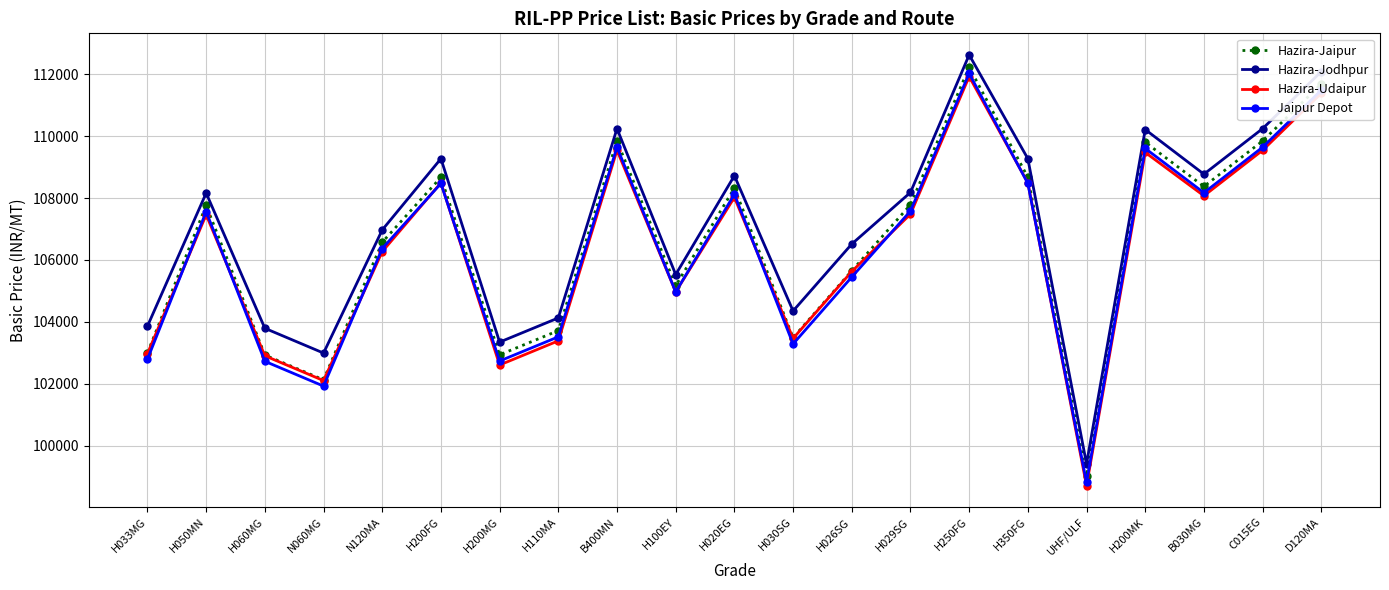

True or false: Hazira-Jodhpur and Jaipur Depot cross at least once.

False